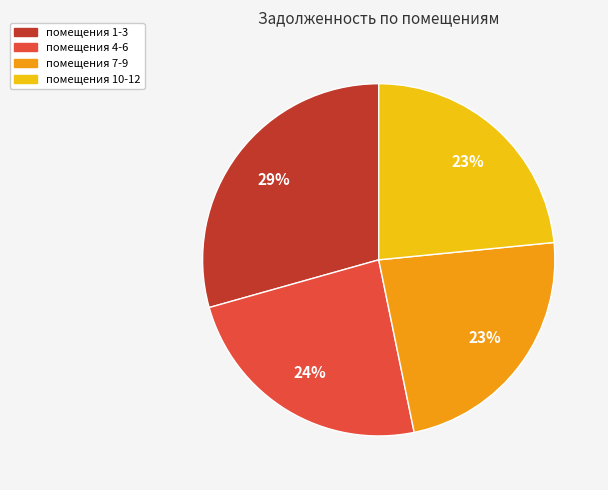

To the nearest percent, what is the average slice percentage?

25%